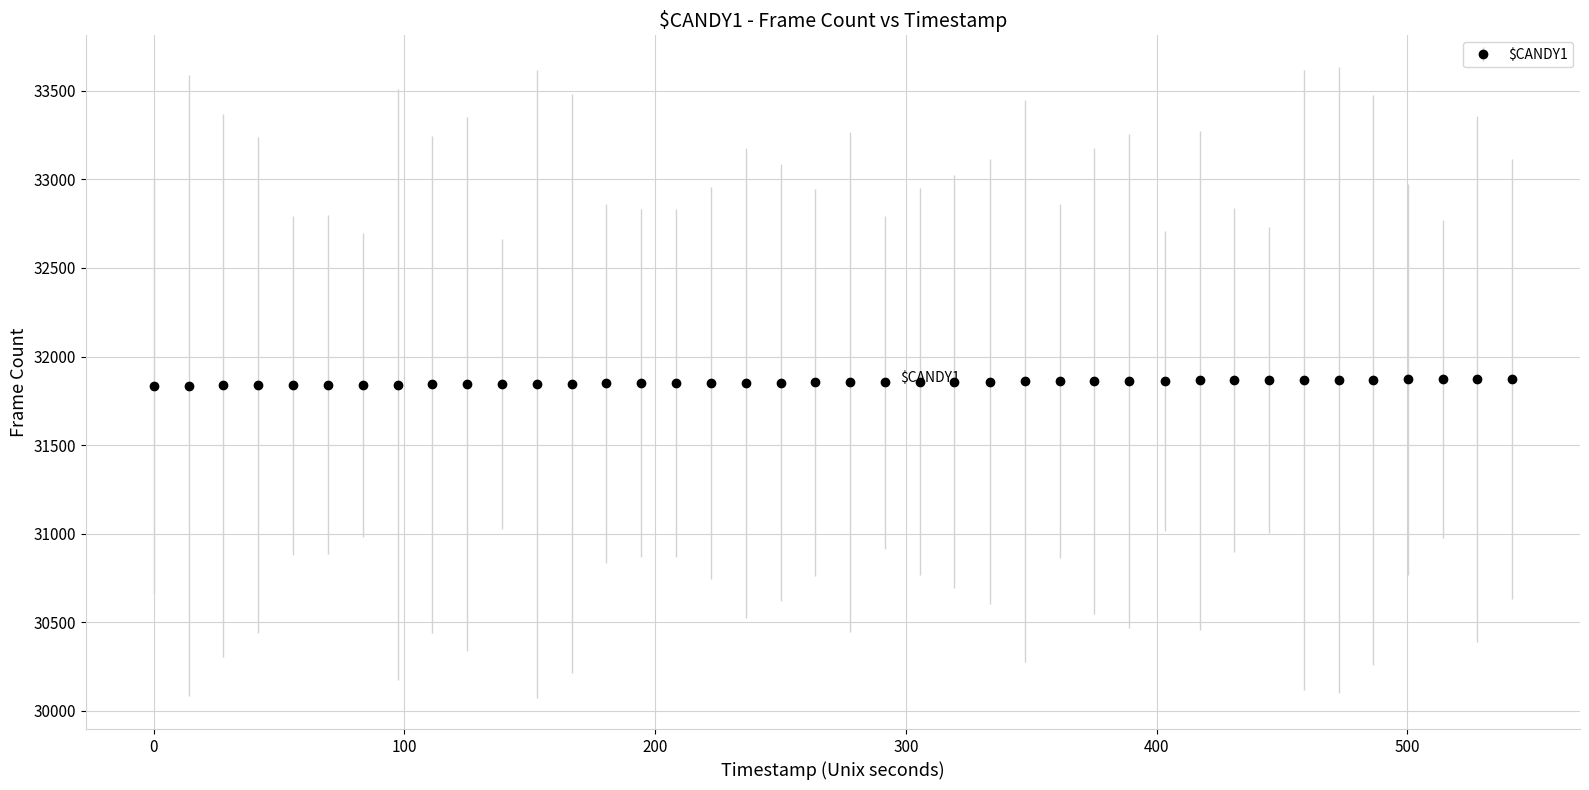

What is the sum of all values?

1274180